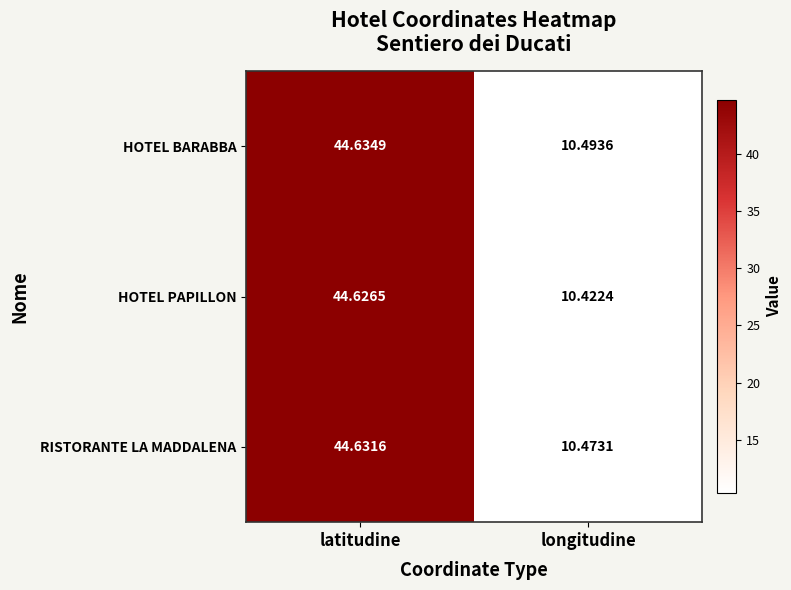

What is the greatest value displayed?

44.6